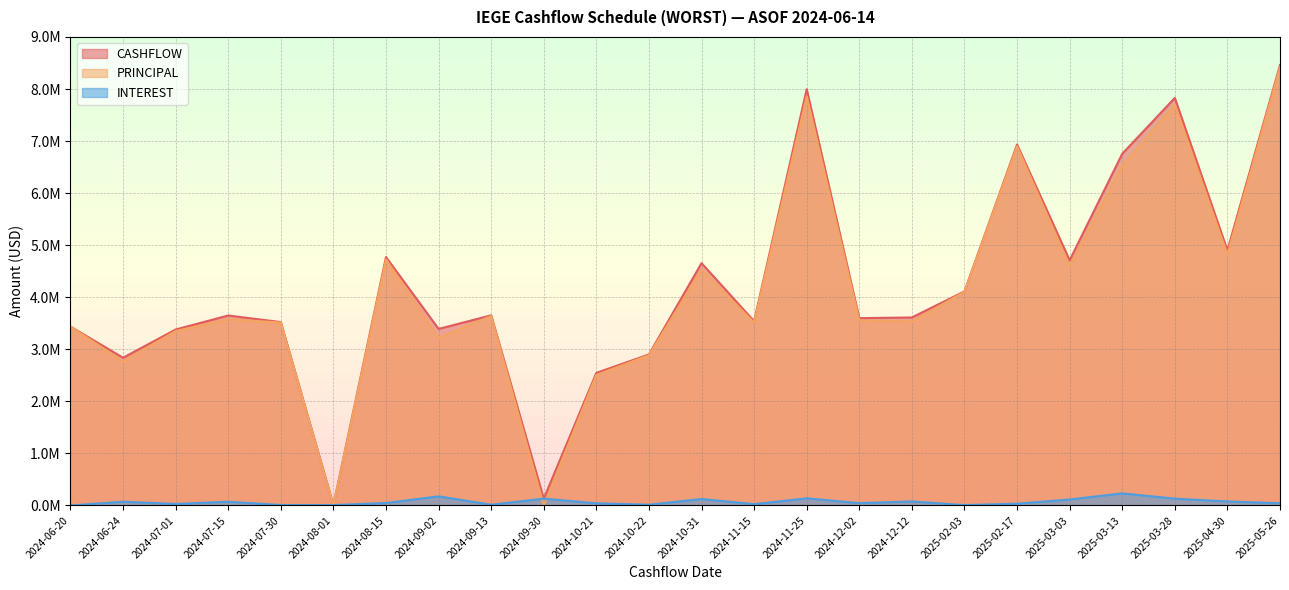

At which label does PRINCIPAL reach its minimum?

2024-08-01